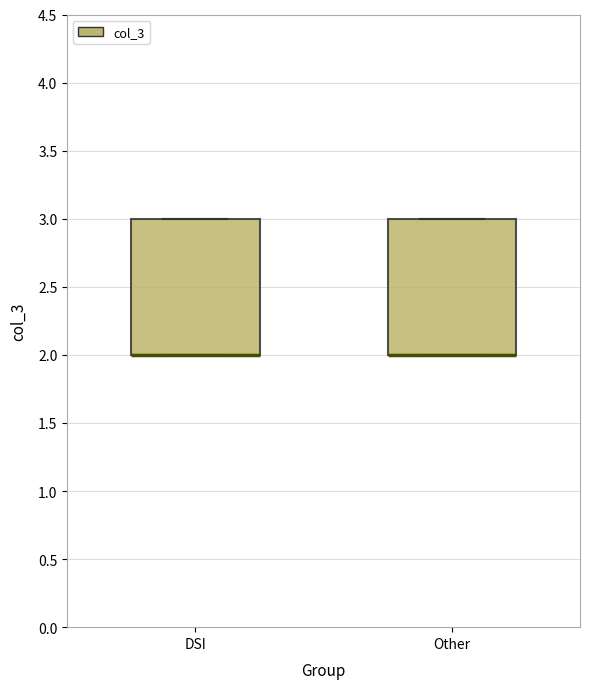

Where is the upper edge of the box for Other on the y-axis? The values are not printed on the chart, so give them approximately, as read against the axis.

3